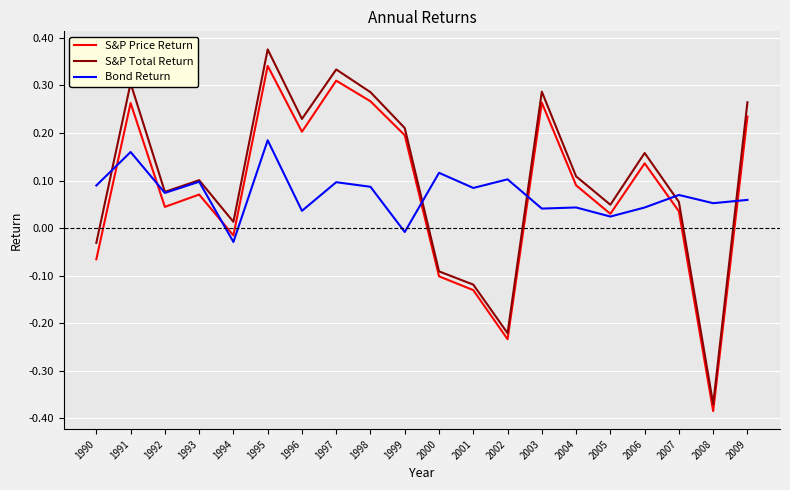

Where does the Bond Return series first go above 0?

1990